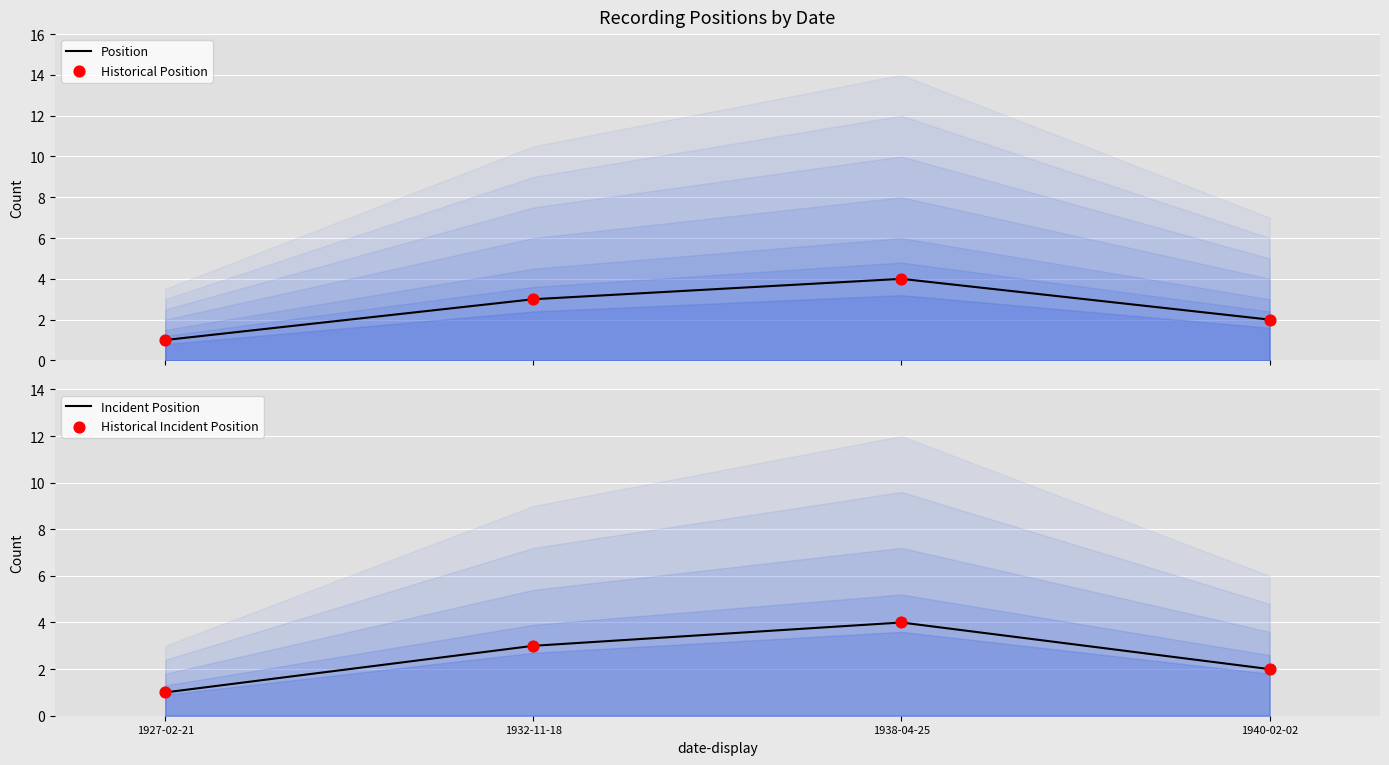

Which series reaches the maximum Y coordinate?

Position